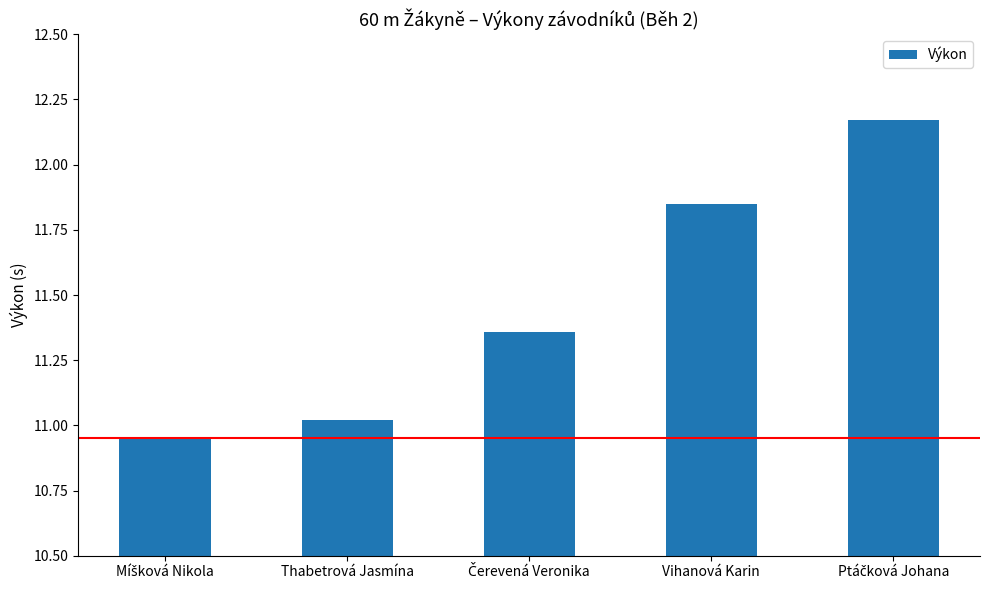

Count the number of values greater than 11.

4